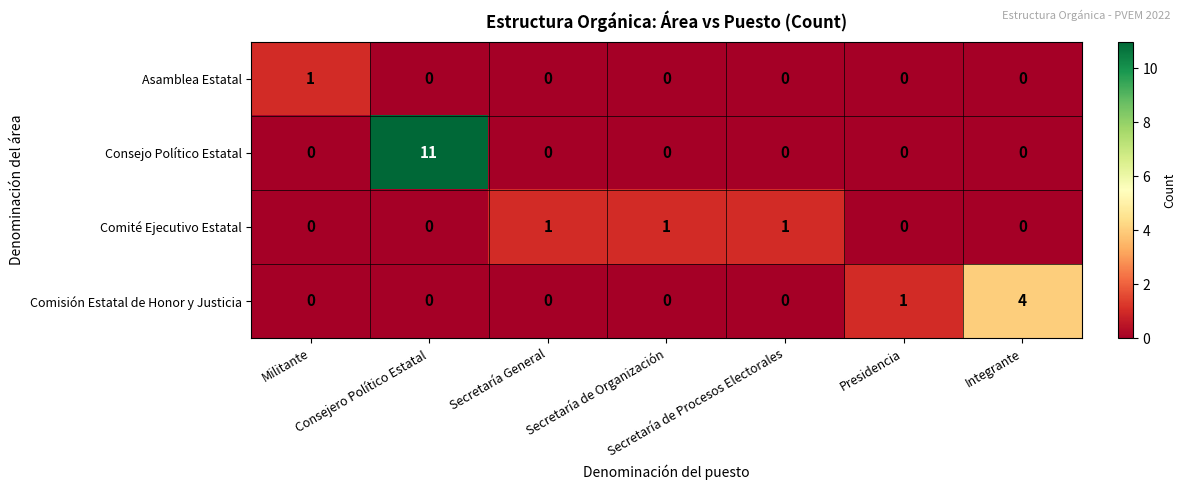

What is the difference between the maximum and minimum values in the Consejo Político Estatal series?

11